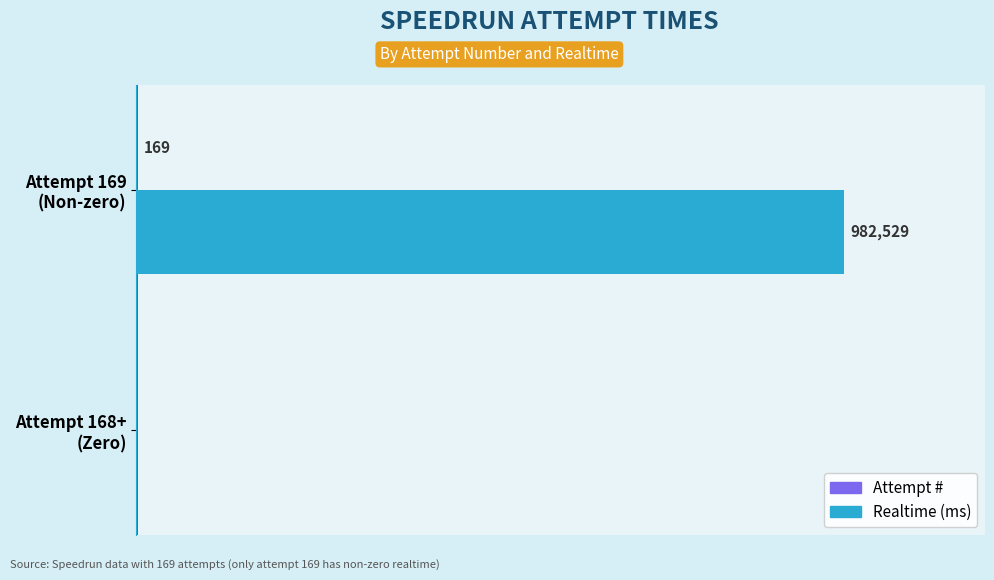

What is the average value of the Attempt # series?

84